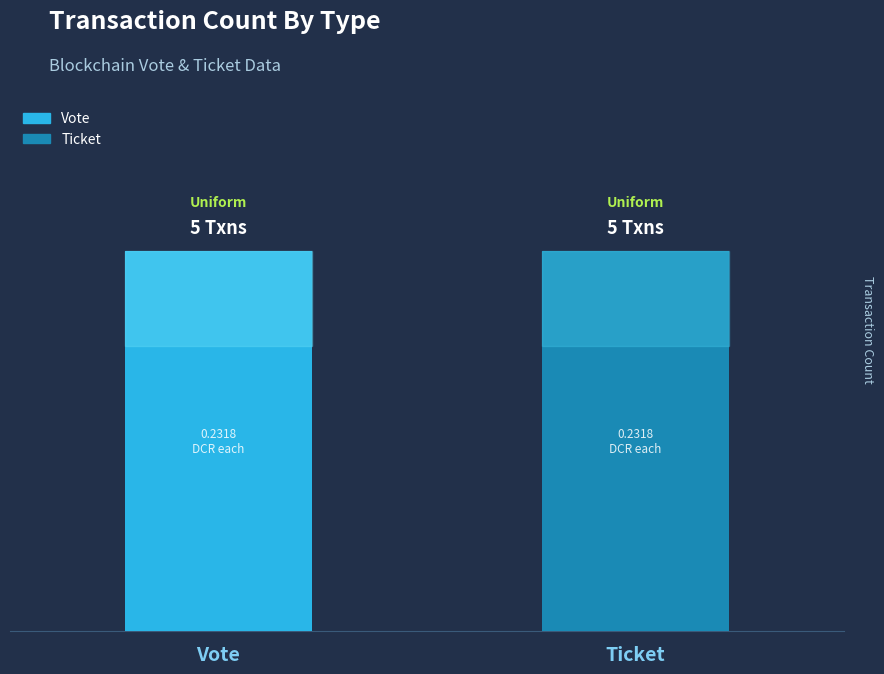

How many Vote values are between 0 and 1?

5